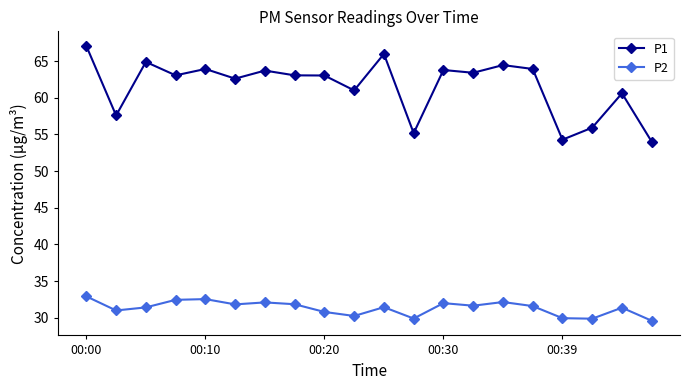

At how many categories does at least one series exceed 57?

16